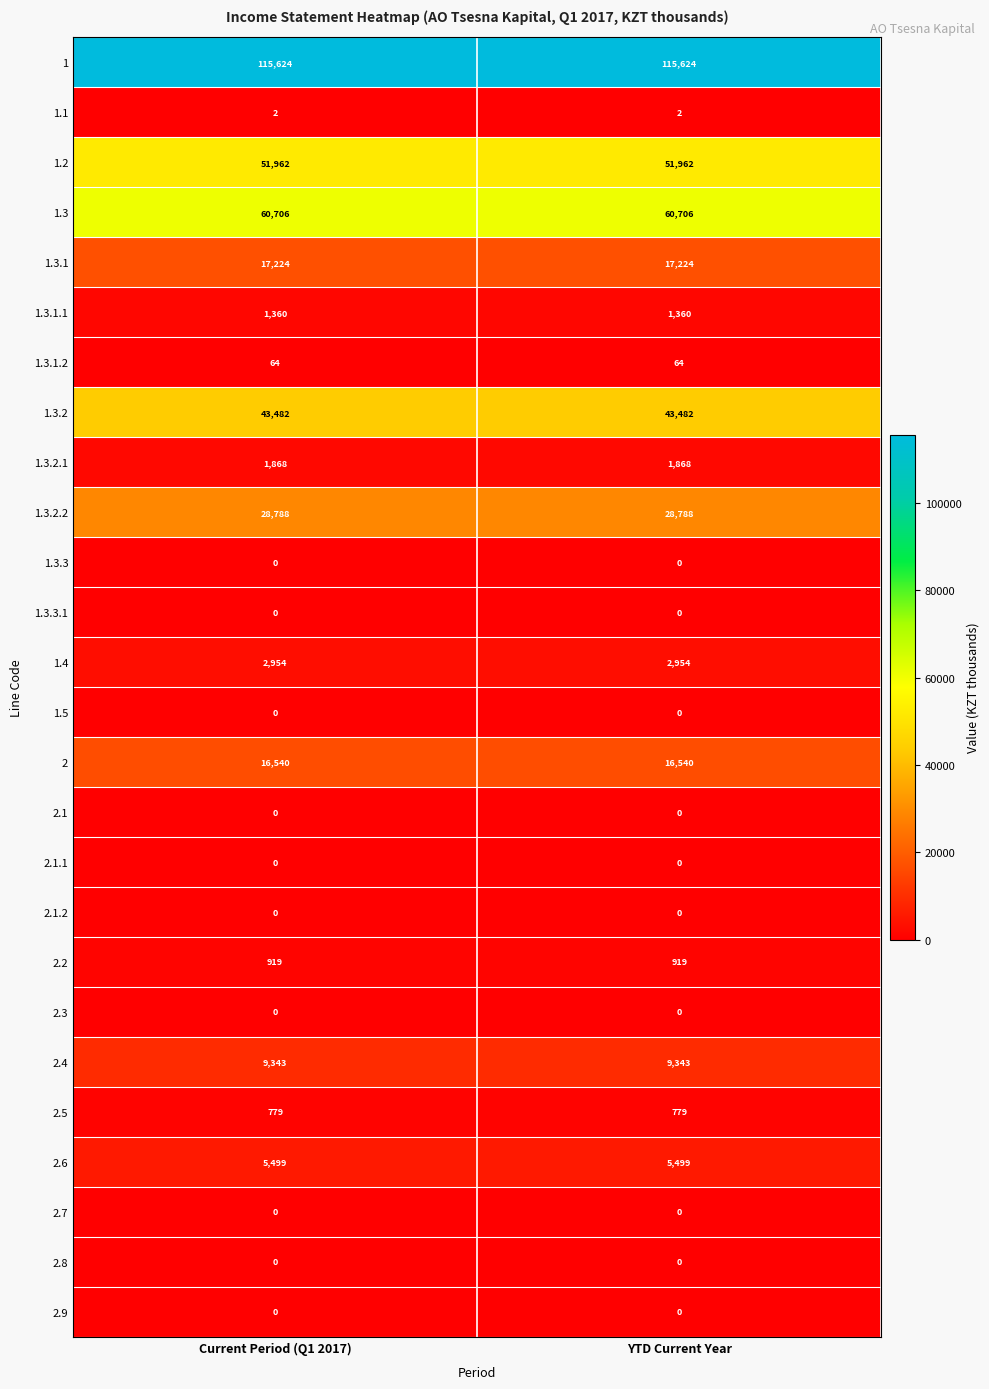

The value of 1.3.1.1 at YTD Current Year is 911. True or false?

False